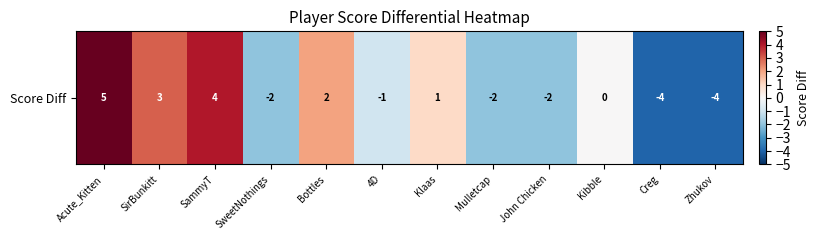

Which has a higher value, Kibble or Zhukov?

Kibble